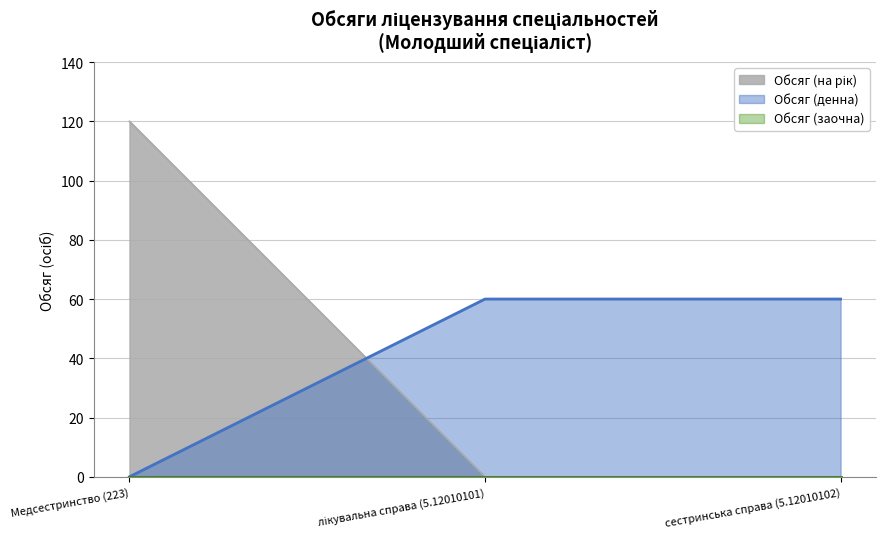

What is the label of the 2nd point from the right?

лікувальна справа (5.12010101)